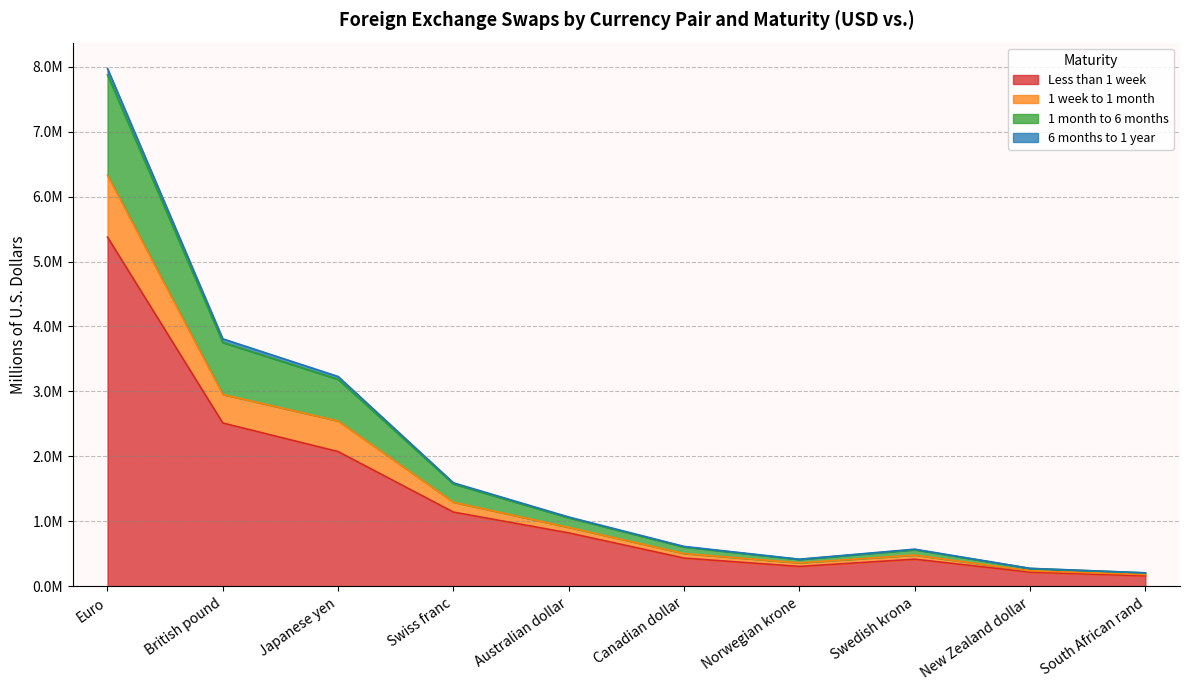

True or false: 1 week to 1 month and 6 months to 1 year cross at least once.

False